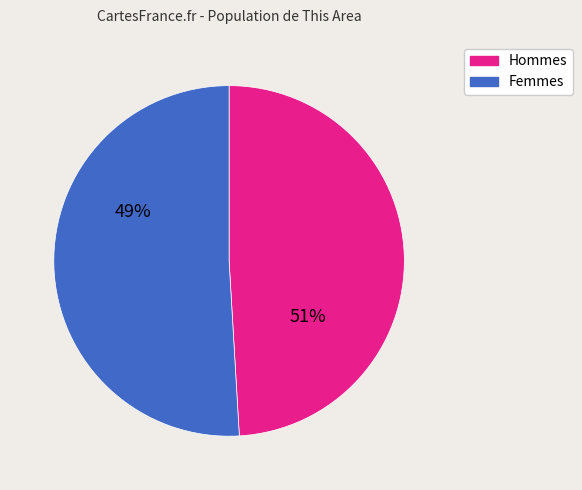

To the nearest percent, what is the combined percentage of Female and Male?

100%